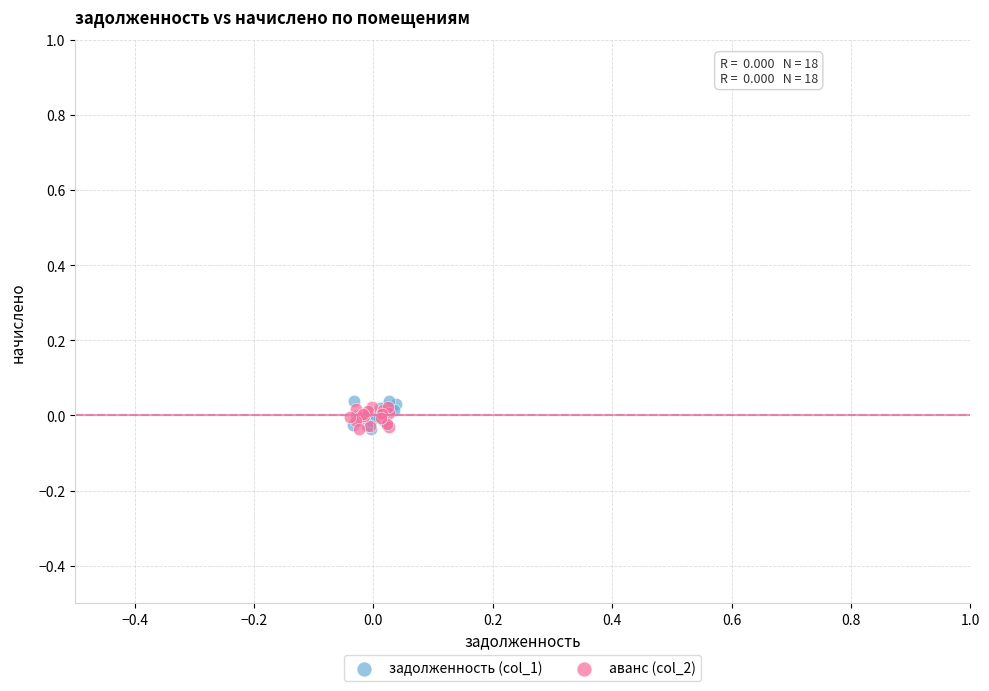

What are all the series names shown in the legend?

задолженность (col_1), аванс (col_2)